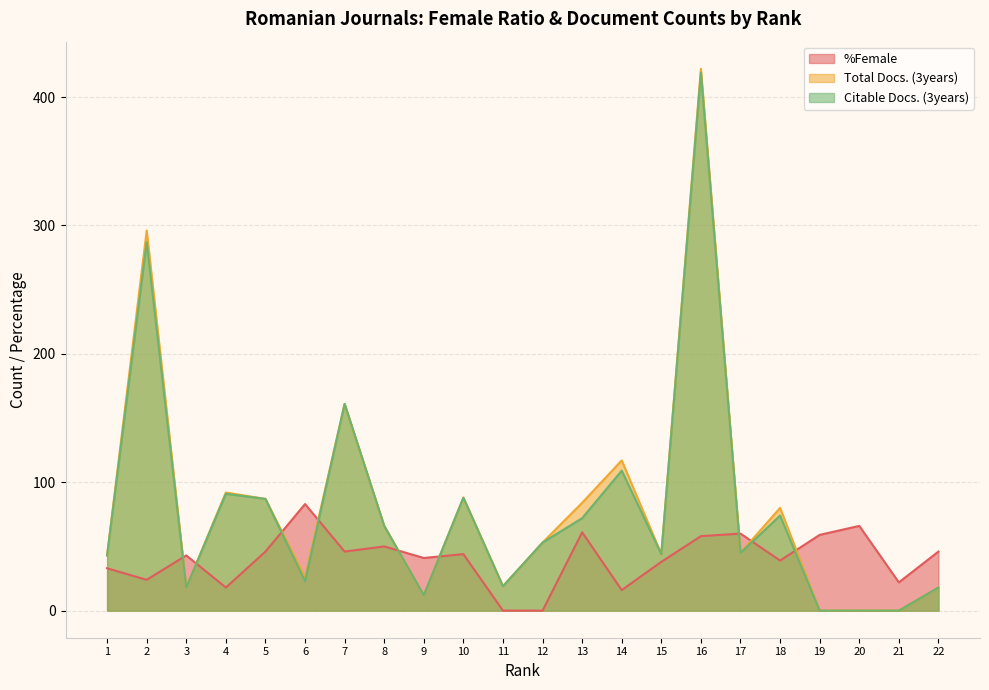

Which category has the lowest value in the Citable Docs. (3years) series?

19